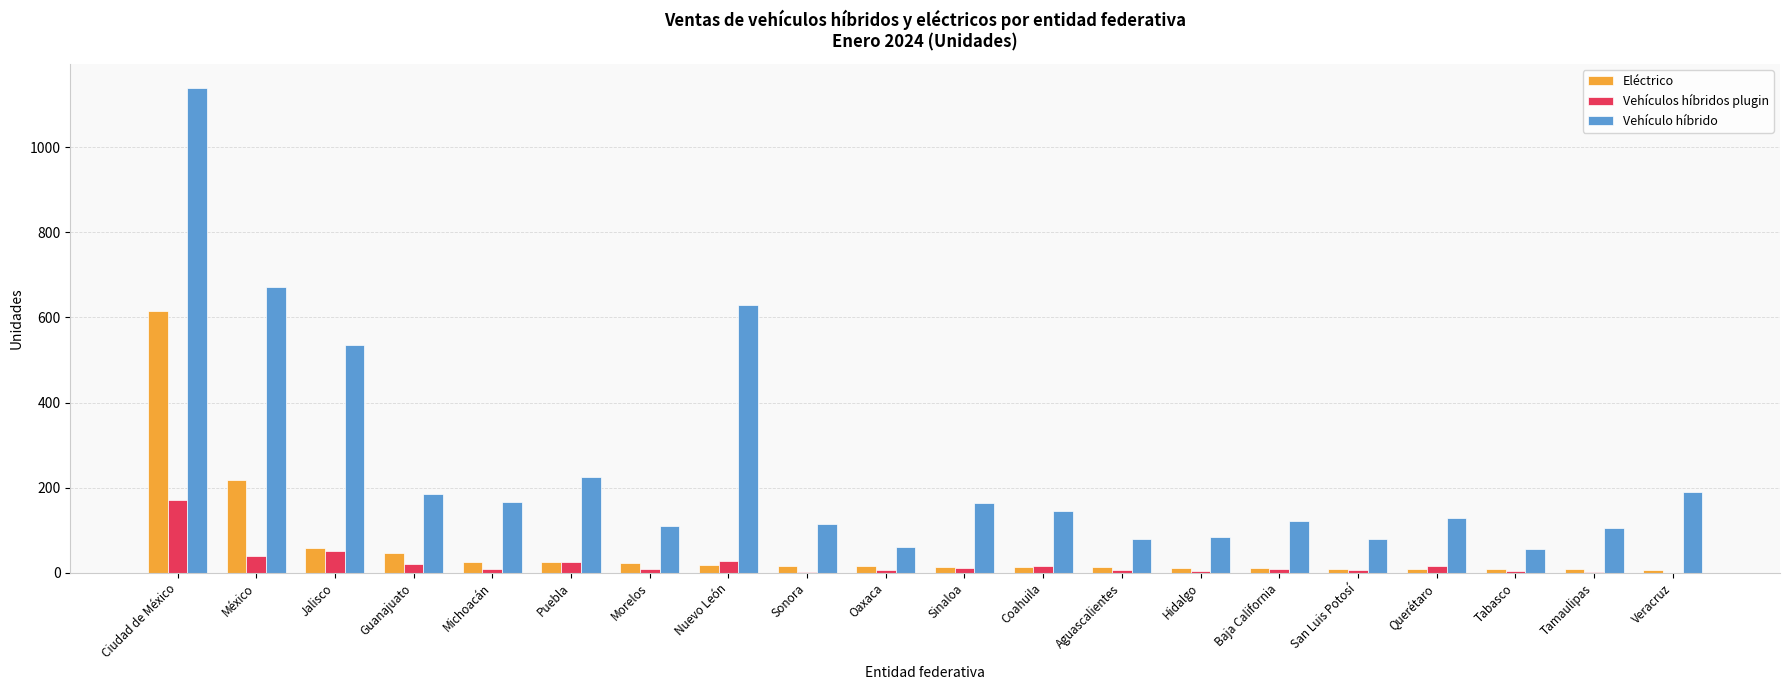

The value of Vehículo híbrido at Baja California is 215. True or false?

False